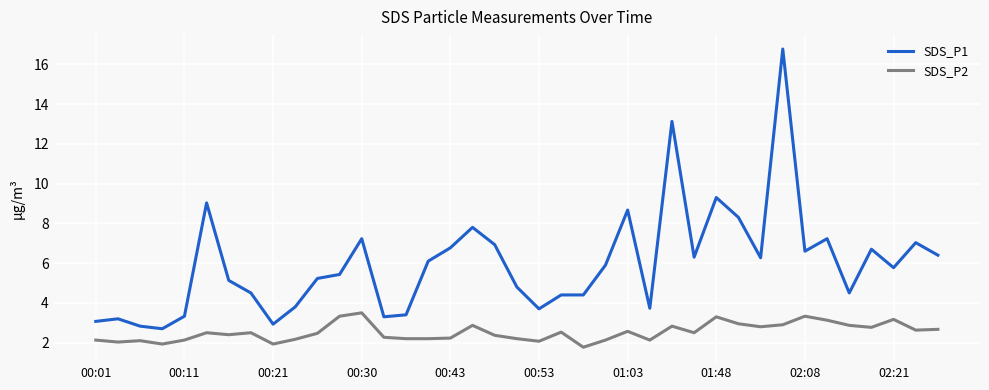

True or false: SDS_P2 and SDS_P1 intersect in this chart.

False